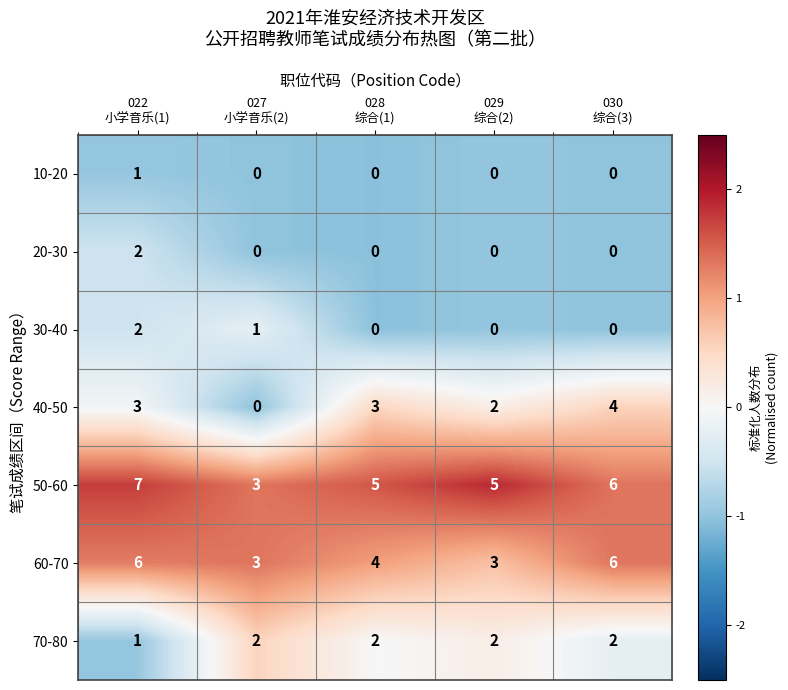

Count the 70-80 values in the range 2 to 3.

4